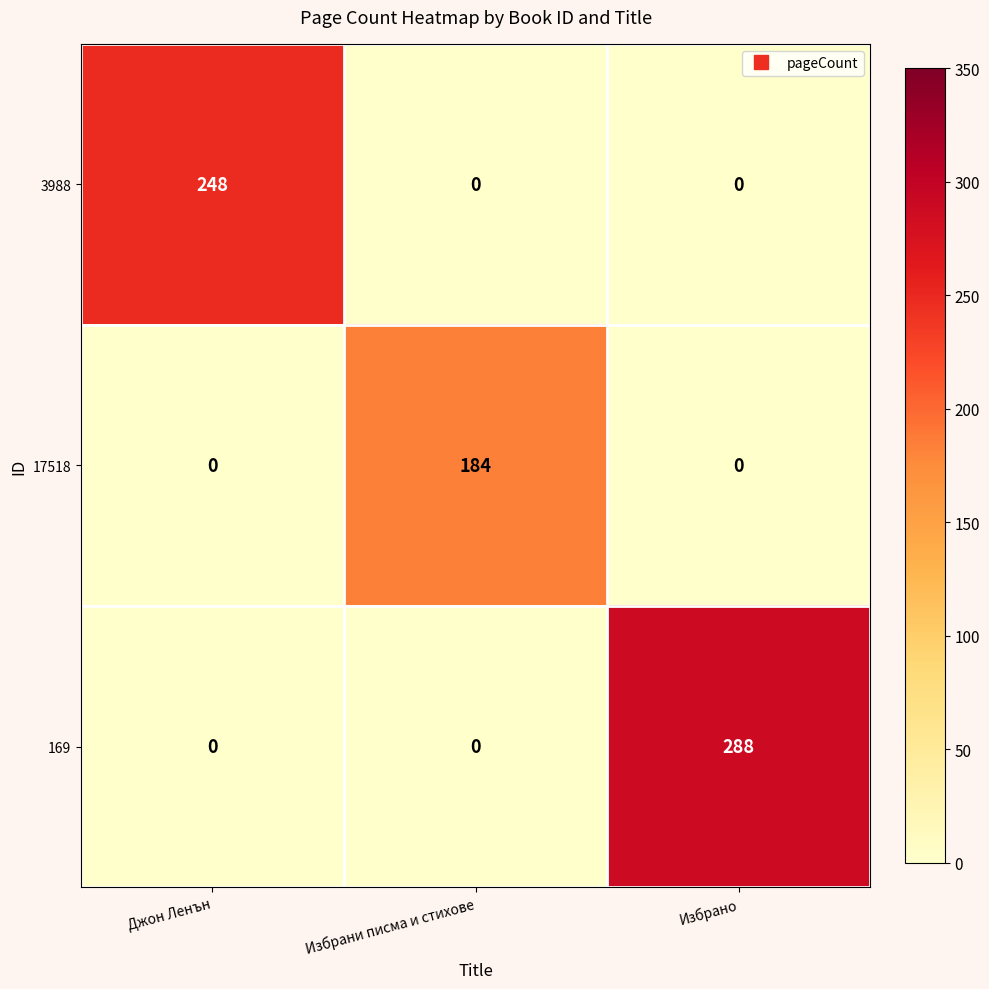

What is the sum of all 3988 values?

248